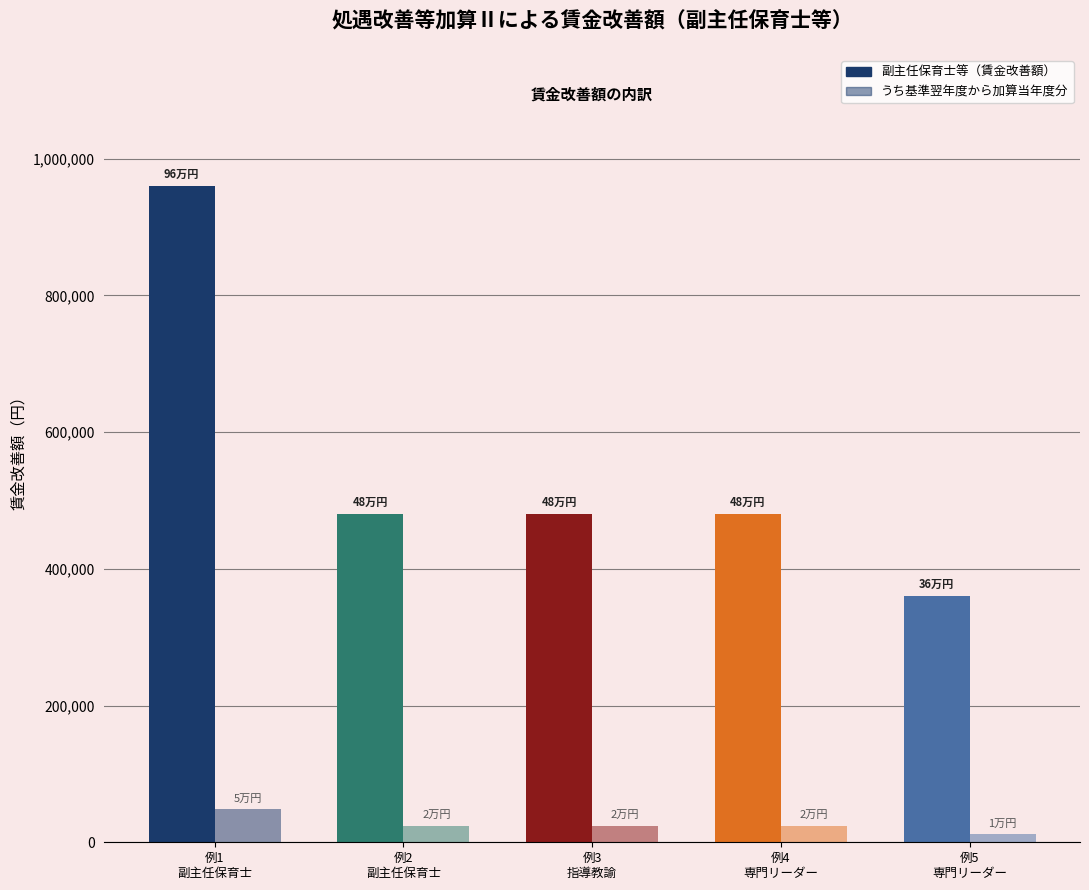

Which label corresponds to the largest value in the chart?

例1
副主任保育士